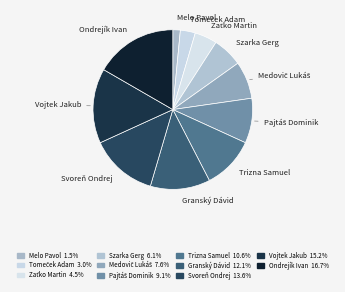

How many slices are in this pie chart?

11